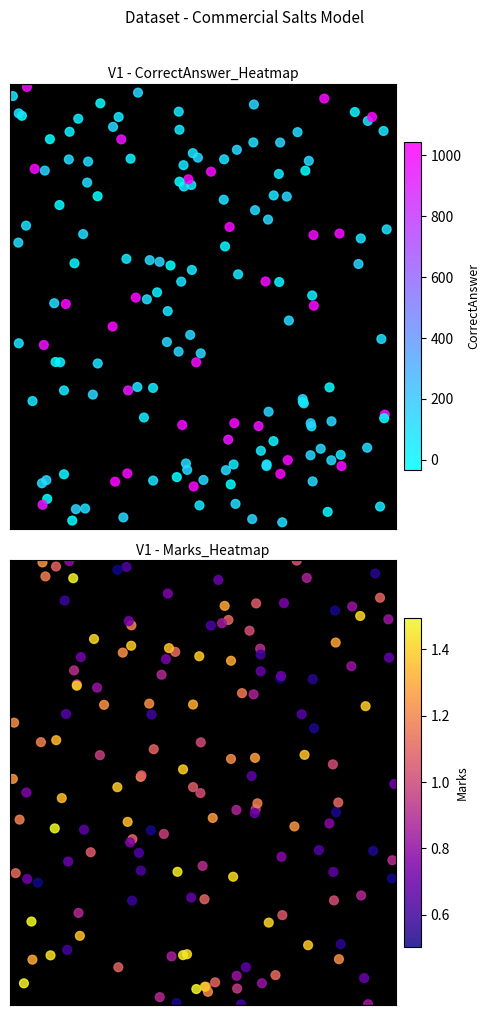

What is the sum of all values?

1310